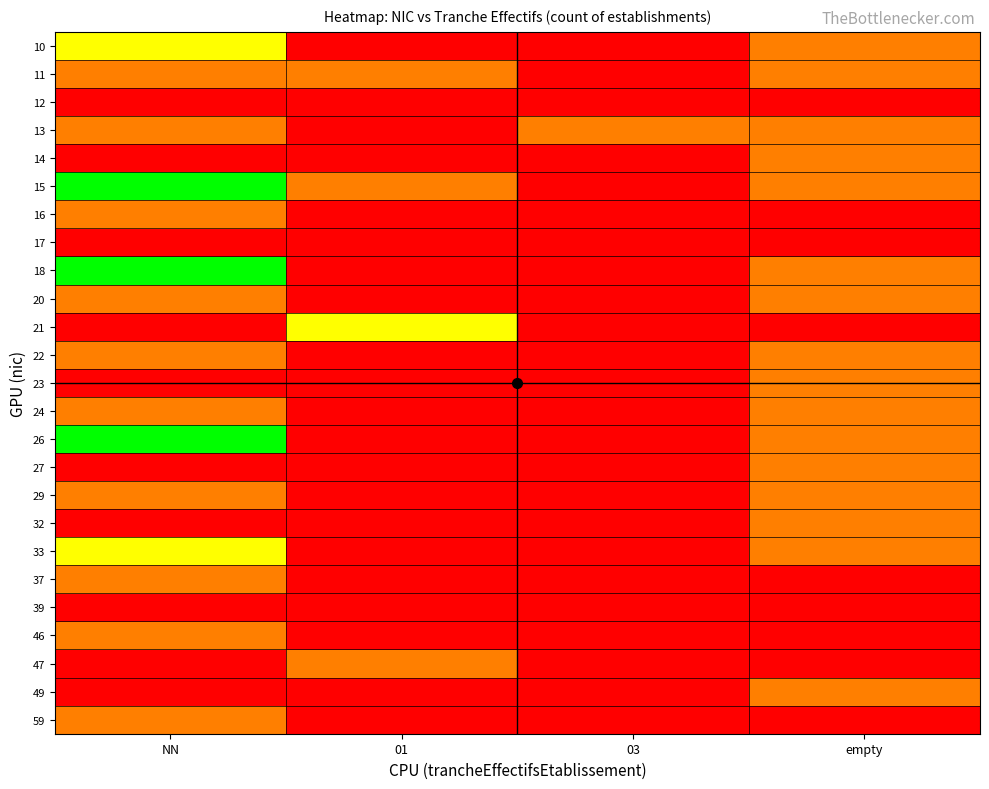

At which category does the chart reach its minimum across all series?

01